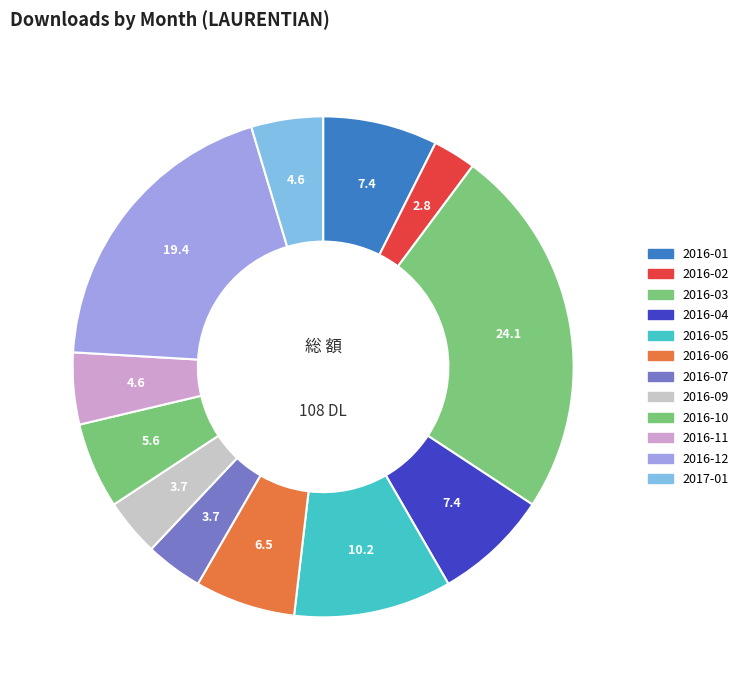

How many slices are in this pie chart?

12